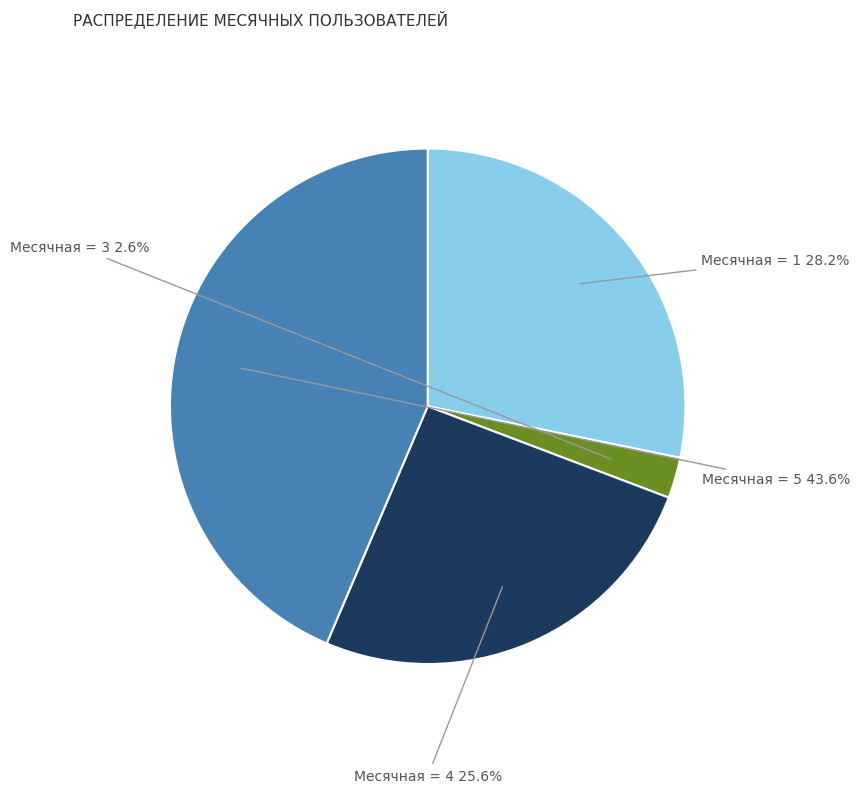

Rank the categories by value from highest to lowest.

Месячная = 5, Месячная = 1, Месячная = 4, Месячная = 3